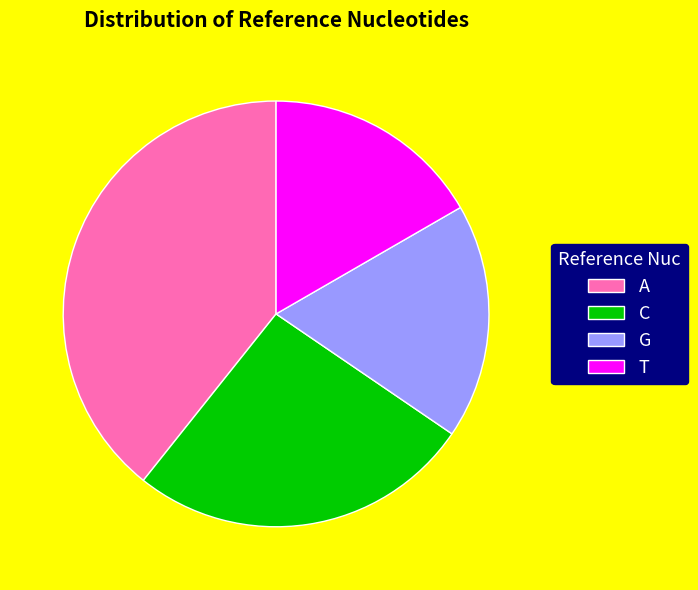

How many segments does this pie chart have?

4